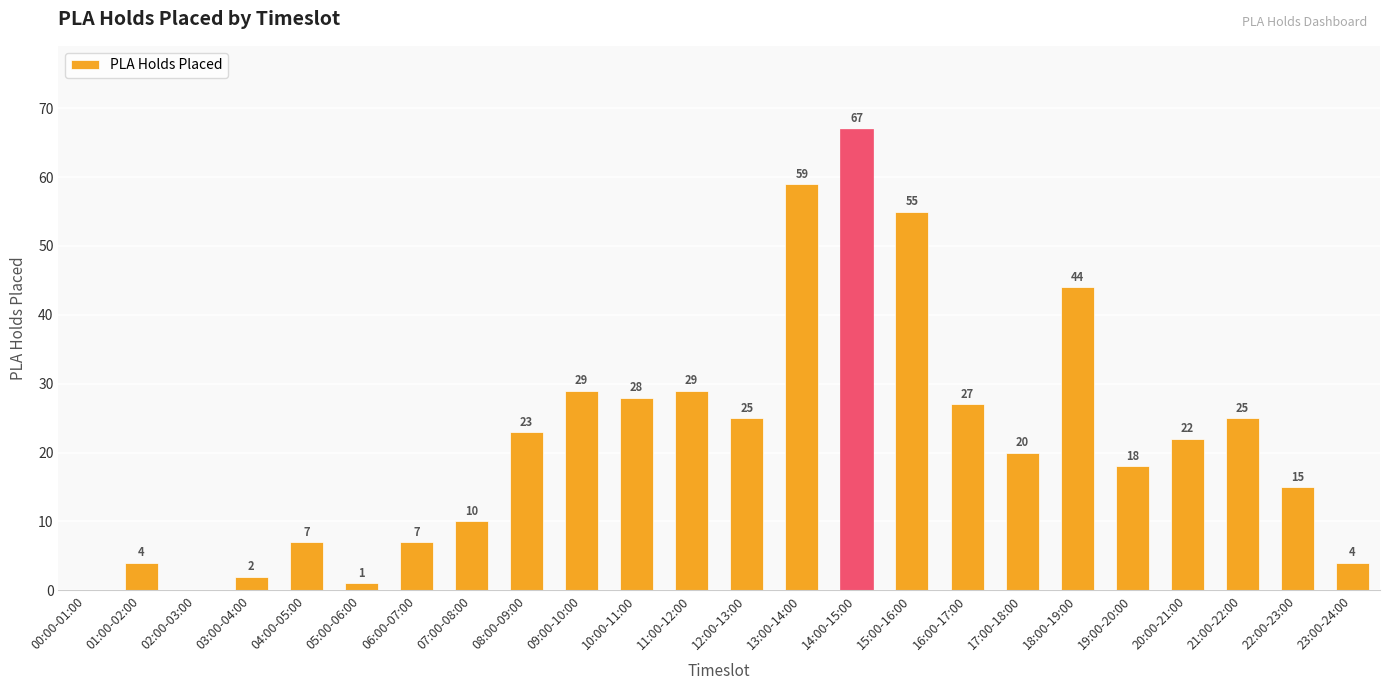

What is the change in value from 01:00-02:00 to 15:00-16:00?

+51